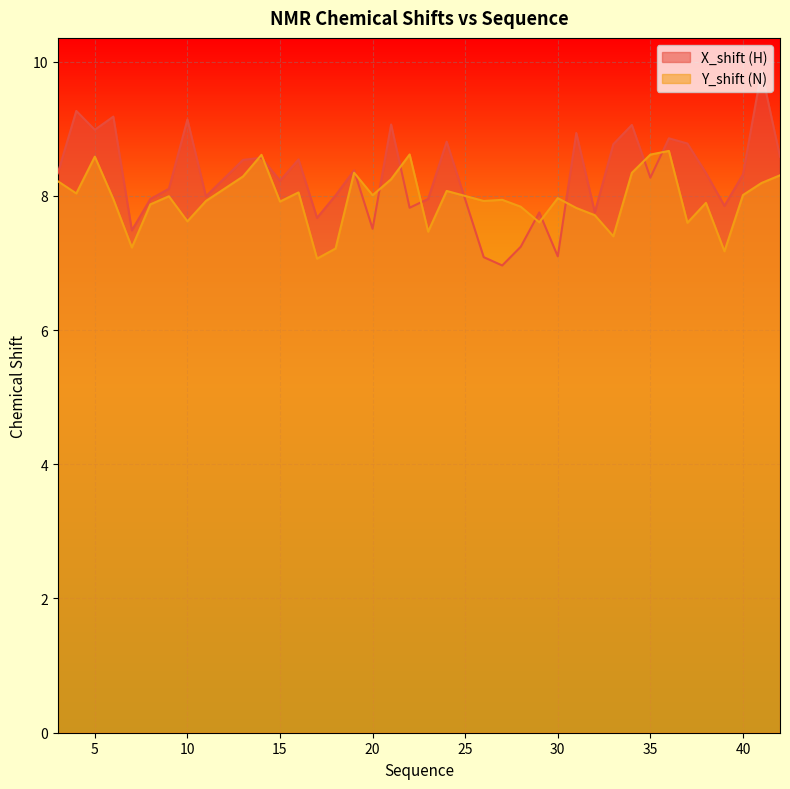

What are all the series names shown in the legend?

X_shift (H), Y_shift (N)